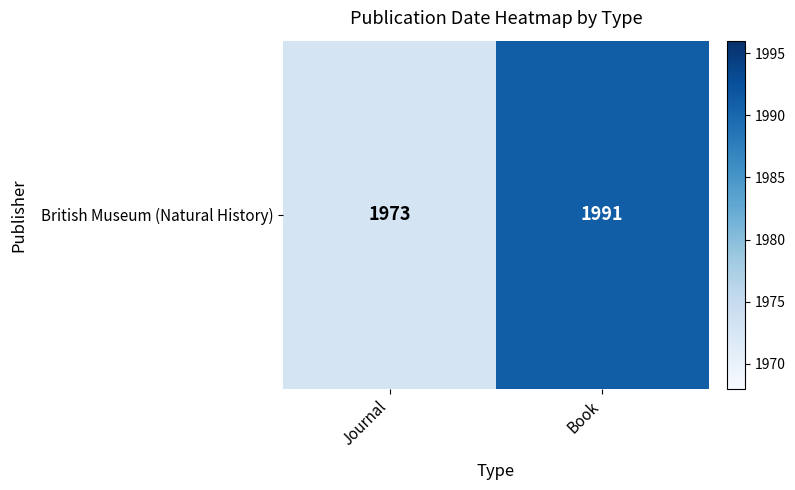

What is the minimum value shown in the chart?

1973